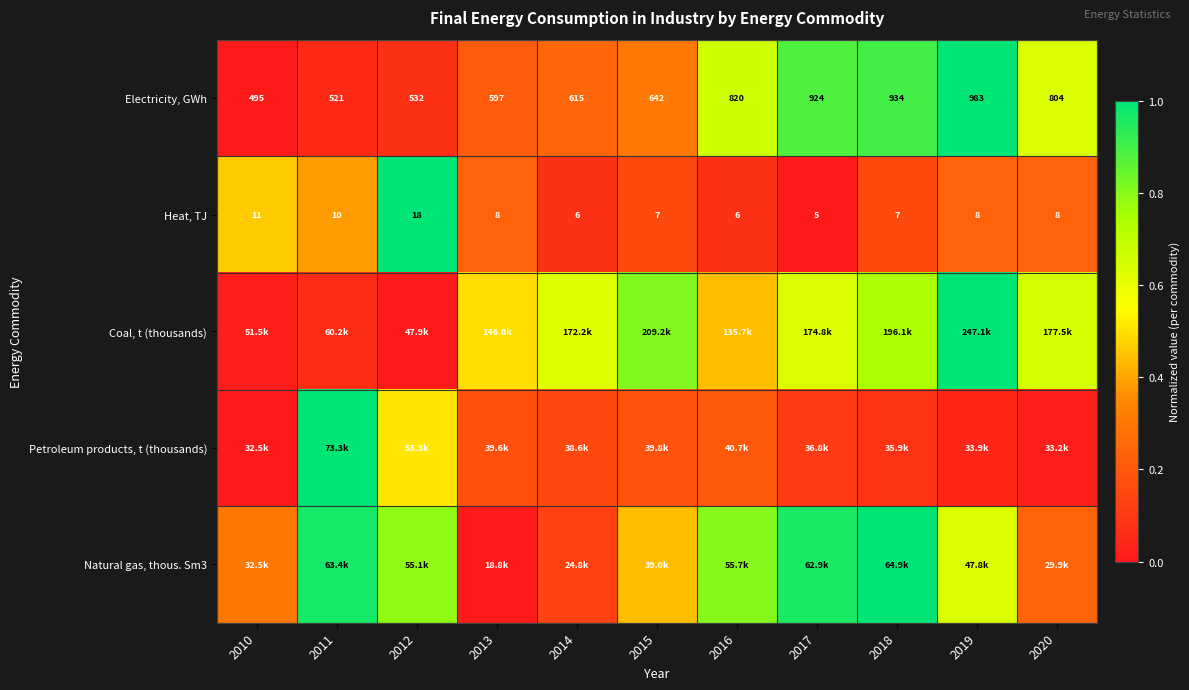

At which category is the sum across all series the highest?

2019